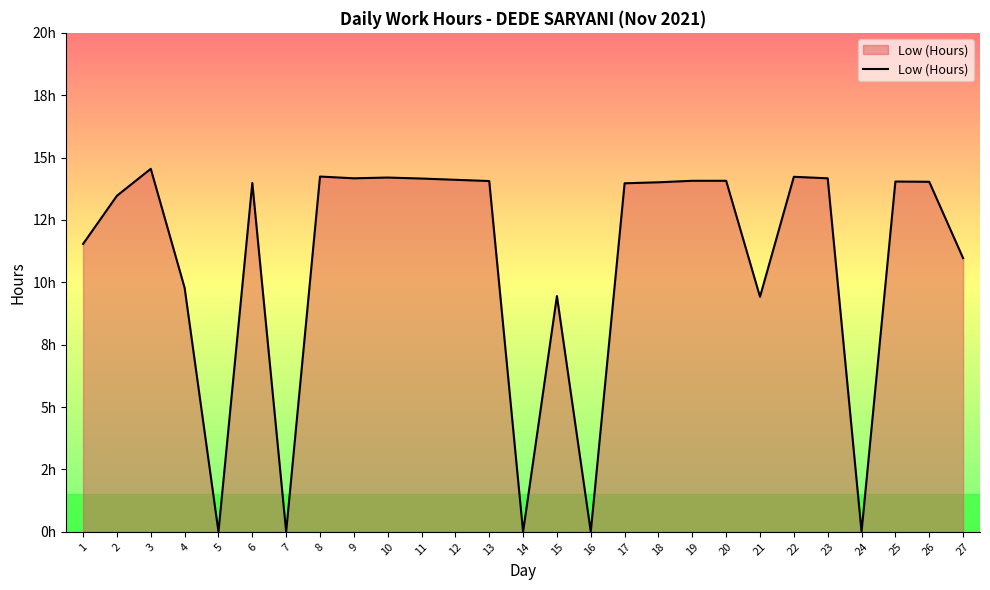

Approximately how many times larger is the value at 27 compared to 23?

0.8